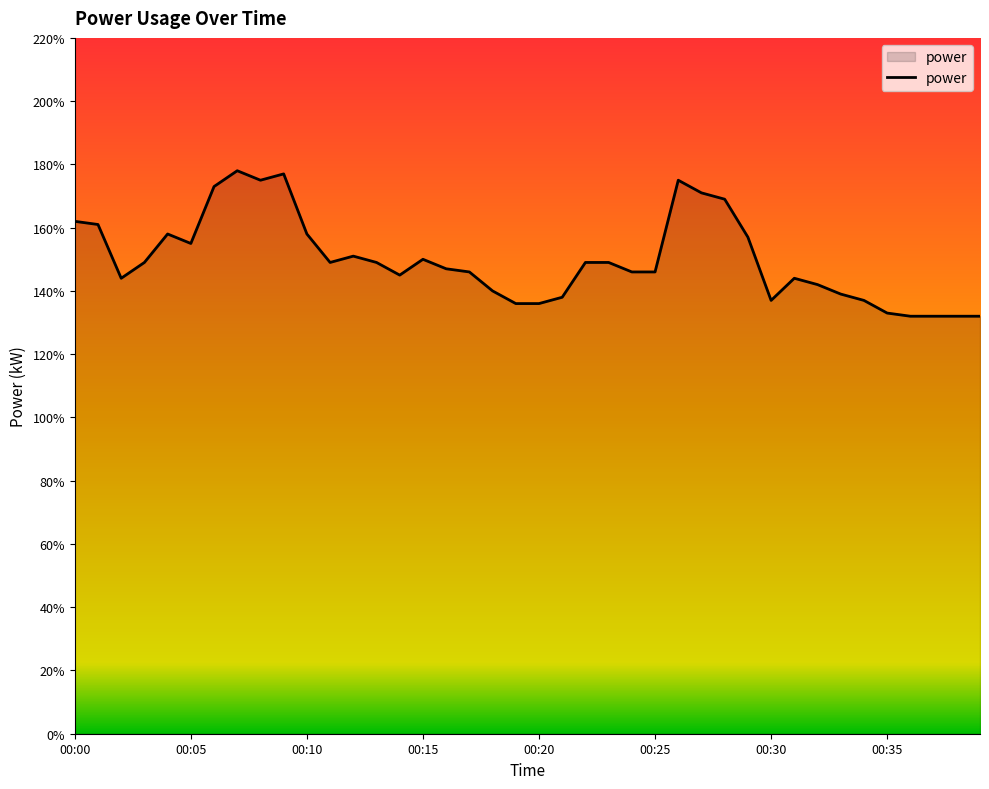

Is this an area chart (filled region under the line)?

Yes